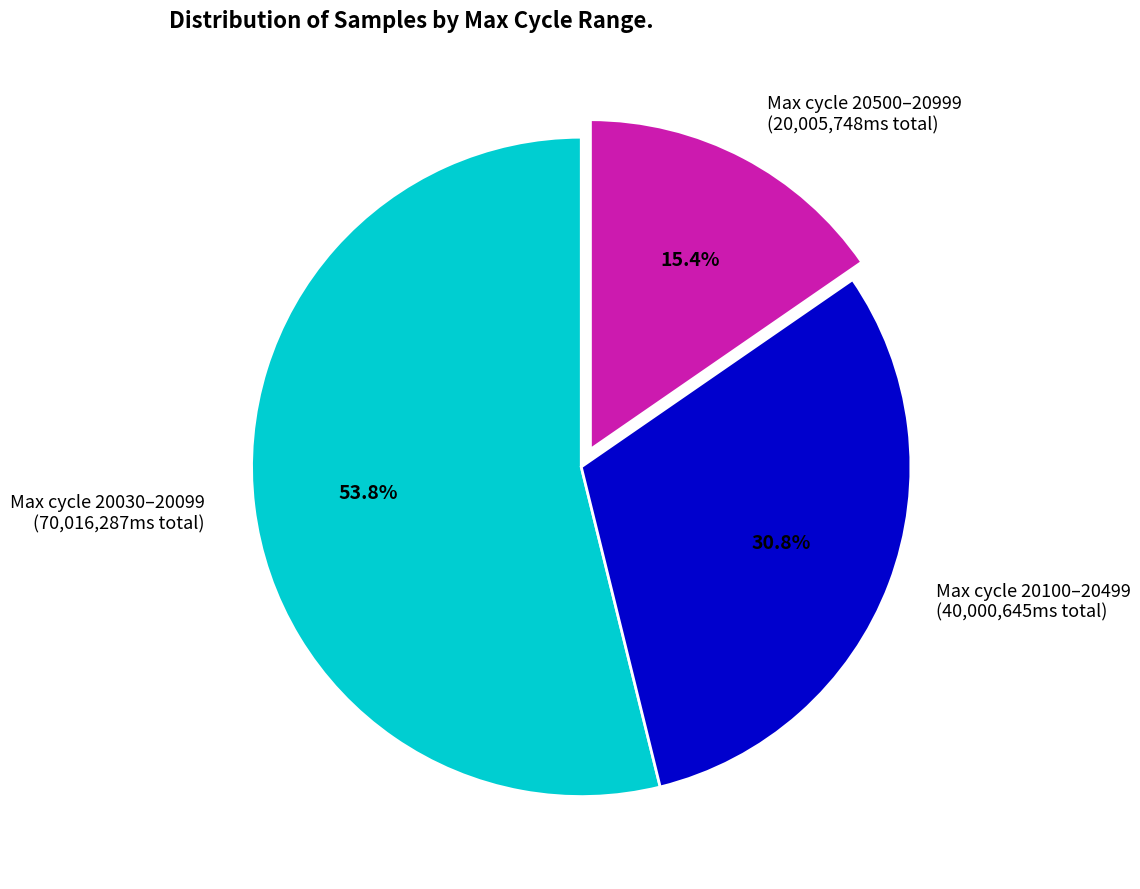

Is Max cycle 20100–20499 (40,000,645ms total) the majority of the pie?

No